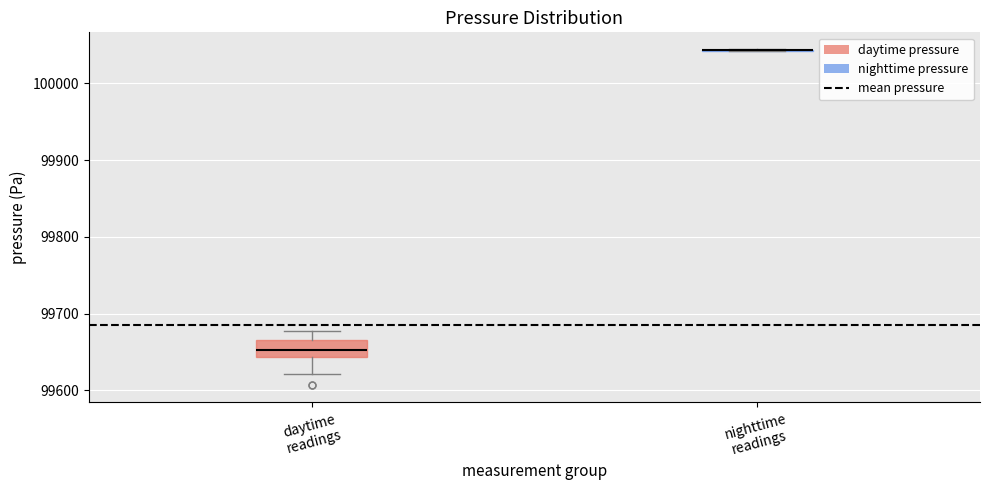

Where does the upper whisker of the box for daytime readings end on the y-axis? The values are not printed on the chart, so give them approximately, as read against the axis.

99680